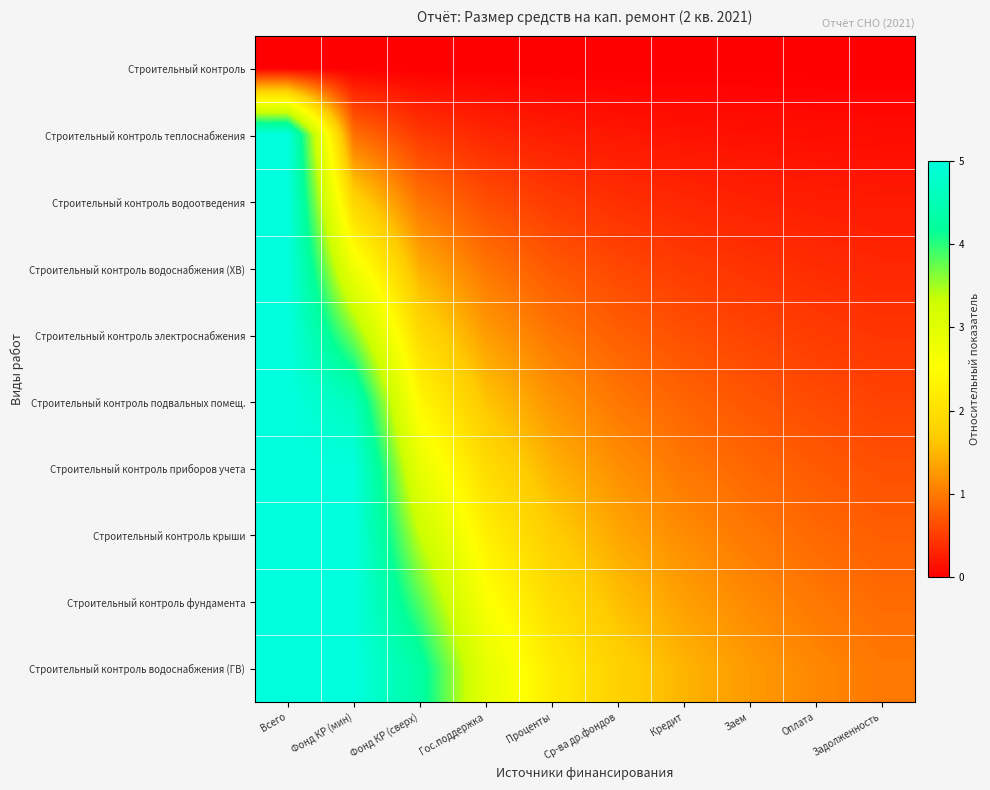

Count the number of categories in the chart.

10